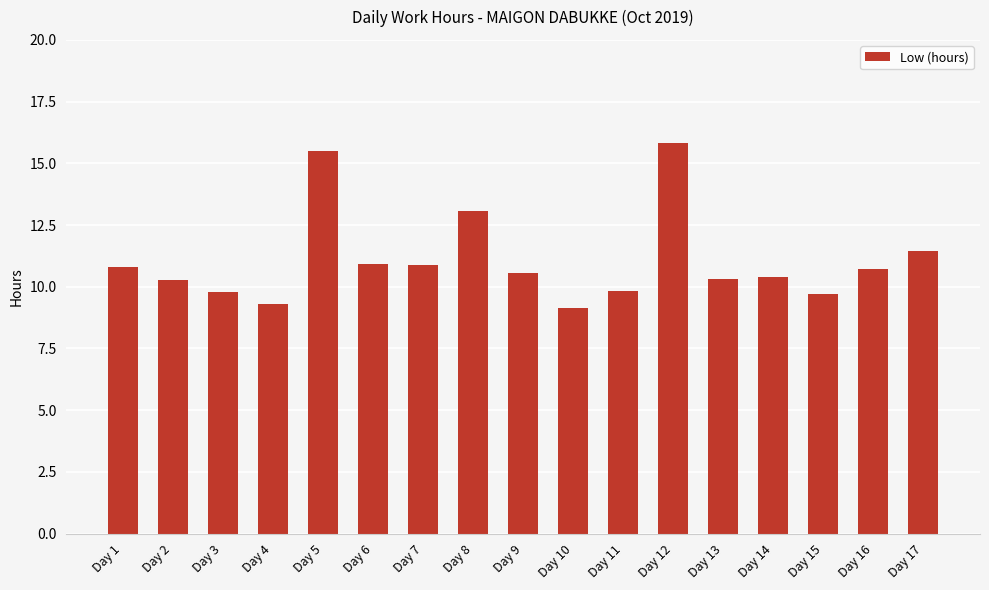

What is the smallest value displayed?

9.1